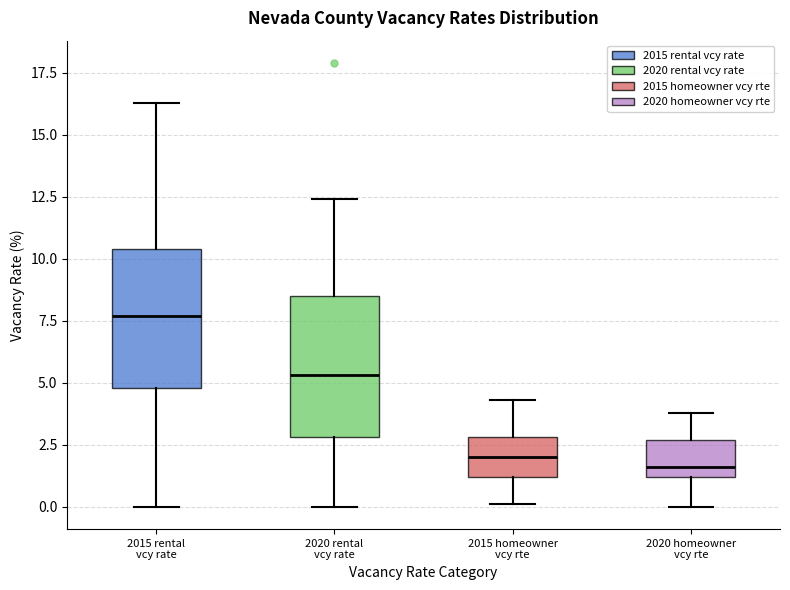

Where does the upper whisker of the box for 2020 rental vcy rate end on the y-axis? The values are not printed on the chart, so give them approximately, as read against the axis.

12.5